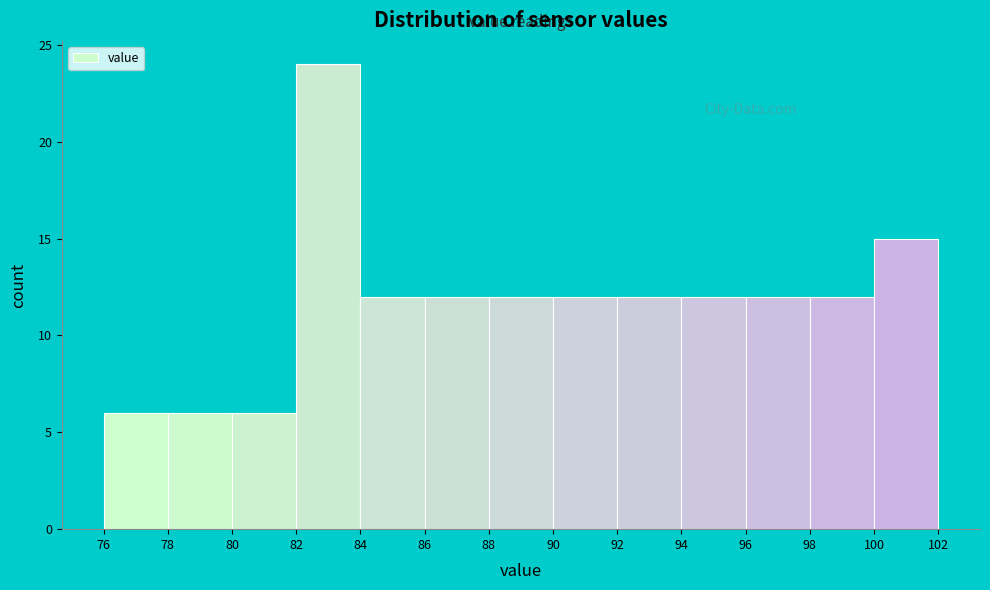

Reading left to right, list every bar in this chart as the range it spans on the x-axis followed by its height. The values are not printed on the chart, so give them approximately, as read against the axis.

76 to 78: 6
78 to 80: 6
80 to 82: 6
82 to 84: 24
84 to 86: 12
86 to 88: 12
88 to 90: 12
90 to 92: 12
92 to 94: 12
94 to 96: 12
96 to 98: 12
98 to 100: 12
100 to 102: 15